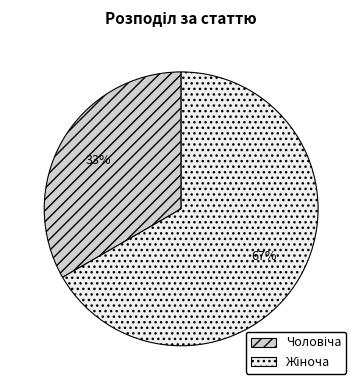

To the nearest percent, what is the average slice percentage?

50%